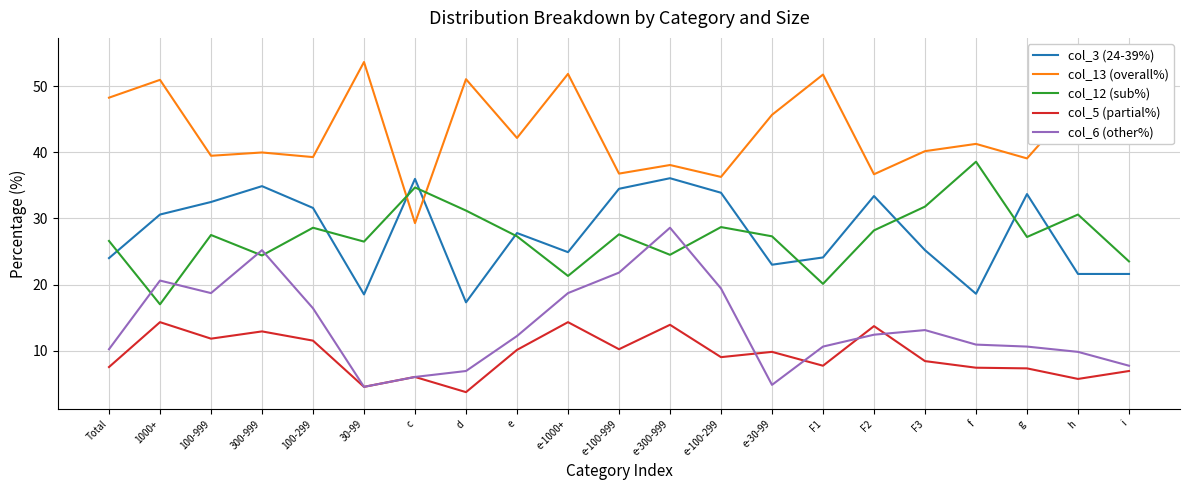

Where is col_12 (sub%) nearest to the value 27?

g